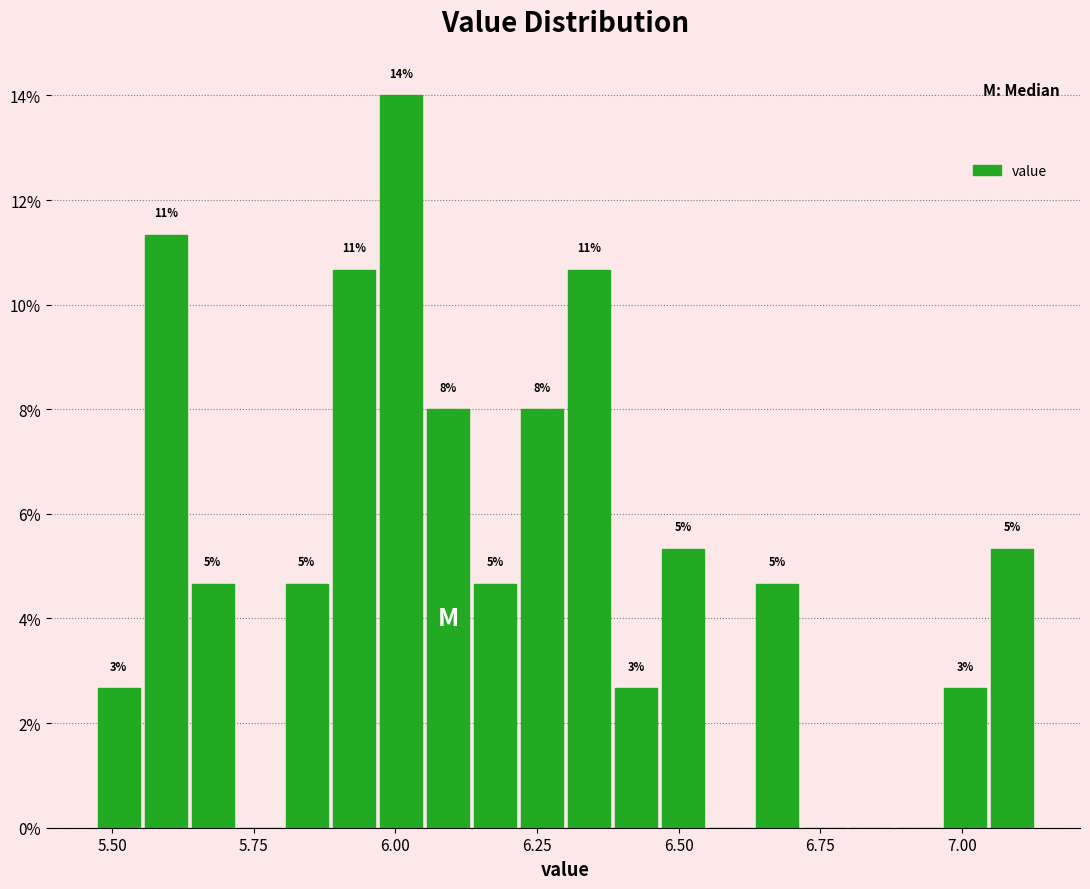

Around what value on the x-axis is the tallest bar? Give the approximate position of its centre, as read against the axis.

6.00